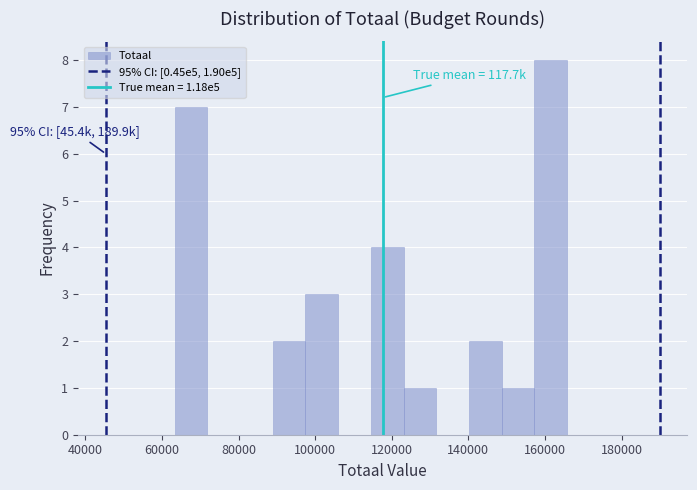

Which range on the x-axis has the tallest bar?

158000 to 166000